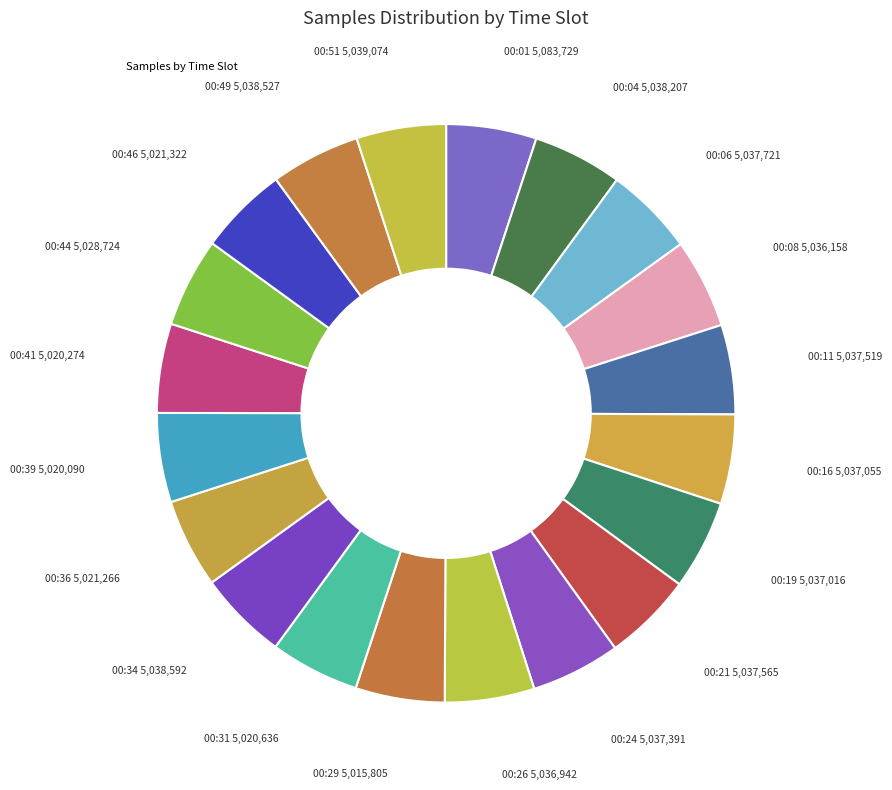

Which category has the biggest portion of the pie?

00:01